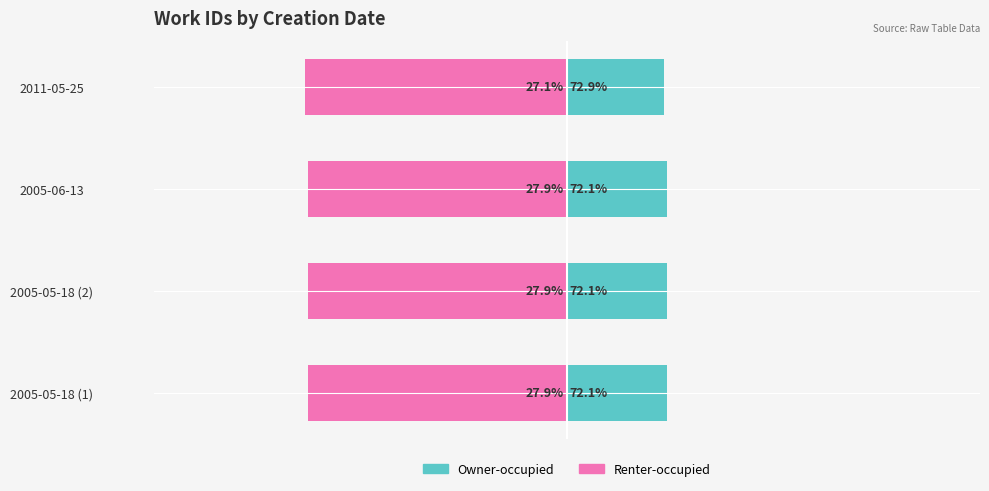

What is the value of the Renter-occupied bar at the 4th from the left?

-72.9